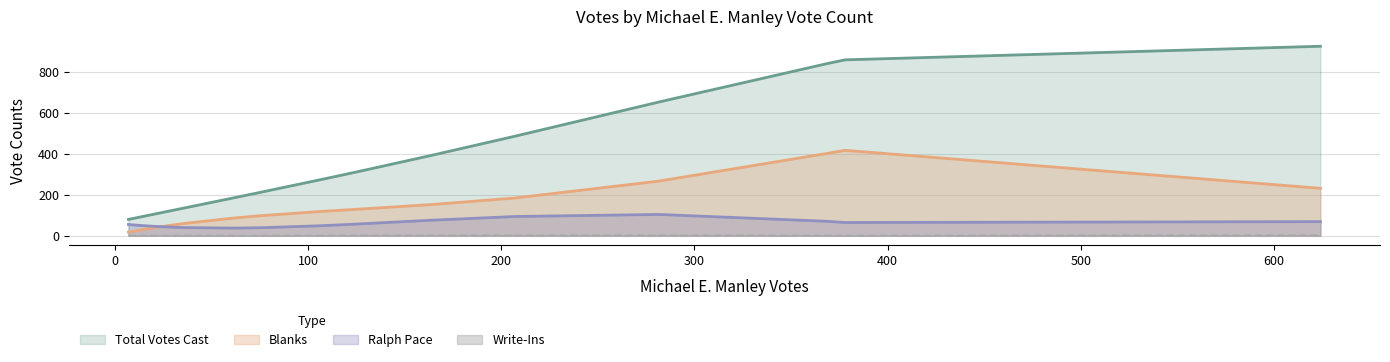

Is the value of Blanks at Sharon greater than the value of Total Votes Cast at W. Windsor?

No